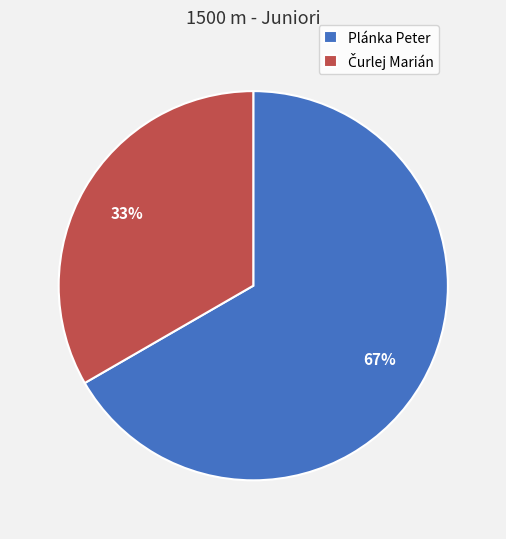

Count the number of slices in the pie.

2